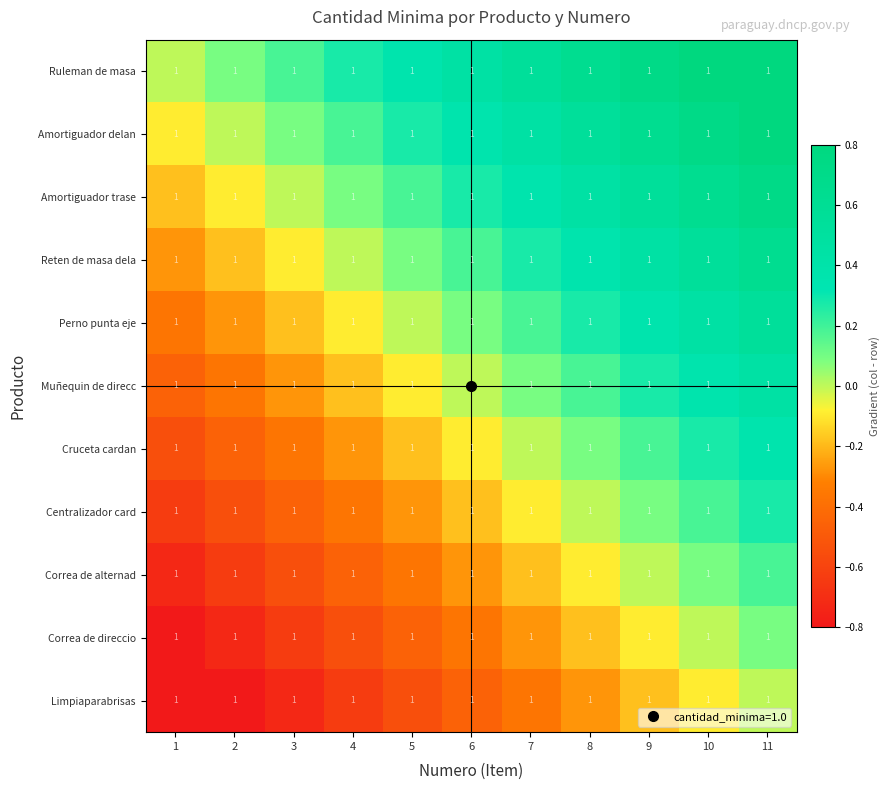

The Muñequin de direcc series shows 0.7 at 11. True or false?

False